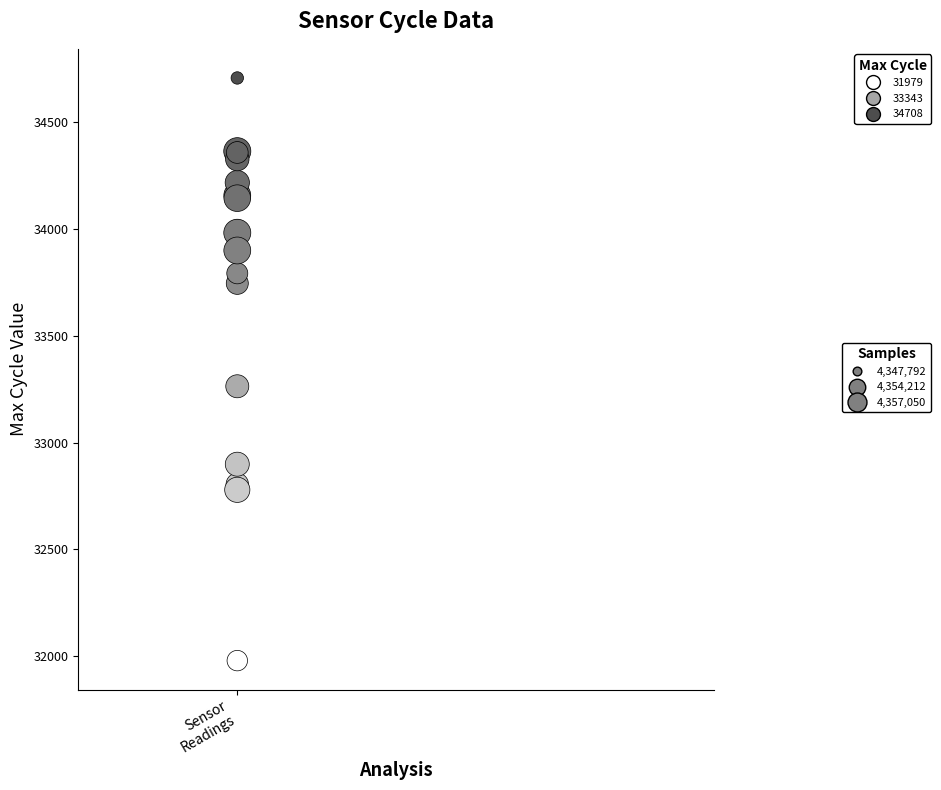

What Y value in the scatter plot is closest to 33343?

33264